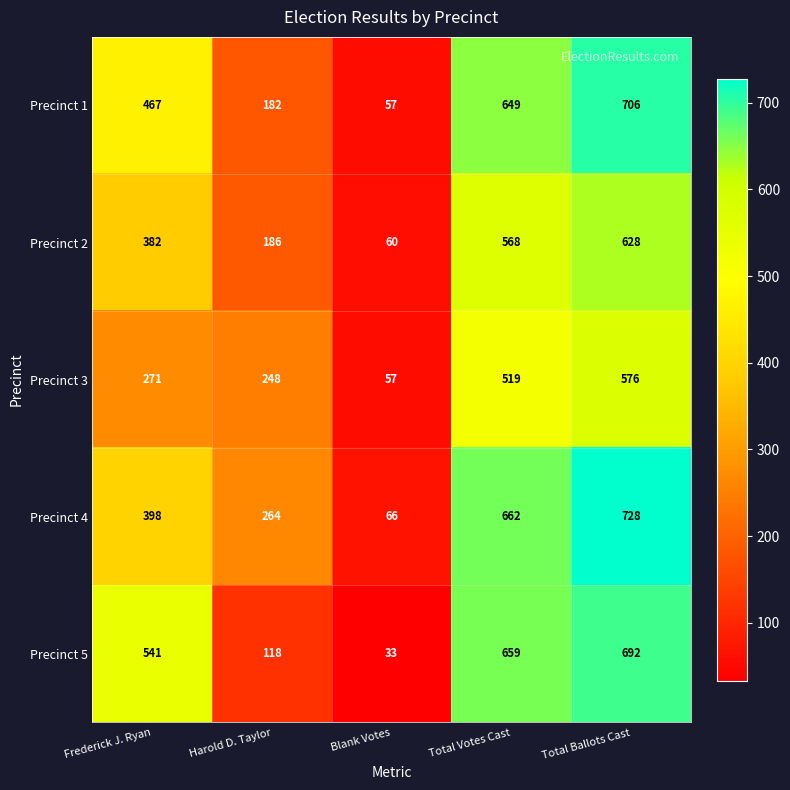

At how many categories does at least one series exceed 508?

3